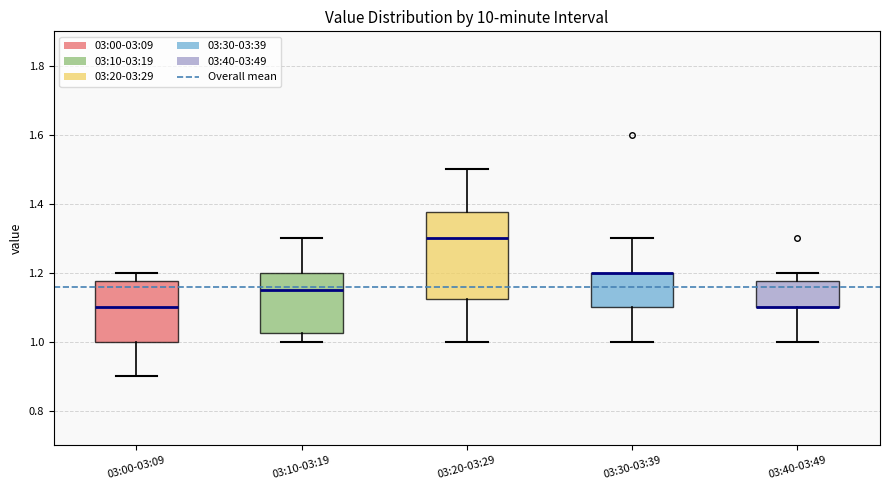

Reading left to right, read every box against the y-axis: the position of its median line, the range the box covers, and the ends of its whiskers. The values are not printed on the chart, so give them approximately, as read against the axis.

03:00-03:09: median 1.10, box 1.00 to 1.18, whiskers 0.90 to 1.20
03:10-03:19: median 1.16, box 1.02 to 1.20, whiskers 1.00 to 1.30
03:20-03:29: median 1.30, box 1.12 to 1.38, whiskers 1.00 to 1.50
03:30-03:39: median 1.20 (drawn on the box's upper edge), box 1.10 to 1.20, whiskers 1.00 to 1.30
03:40-03:49: median 1.10 (drawn on the box's lower edge), box 1.10 to 1.18, whiskers 1.00 to 1.20